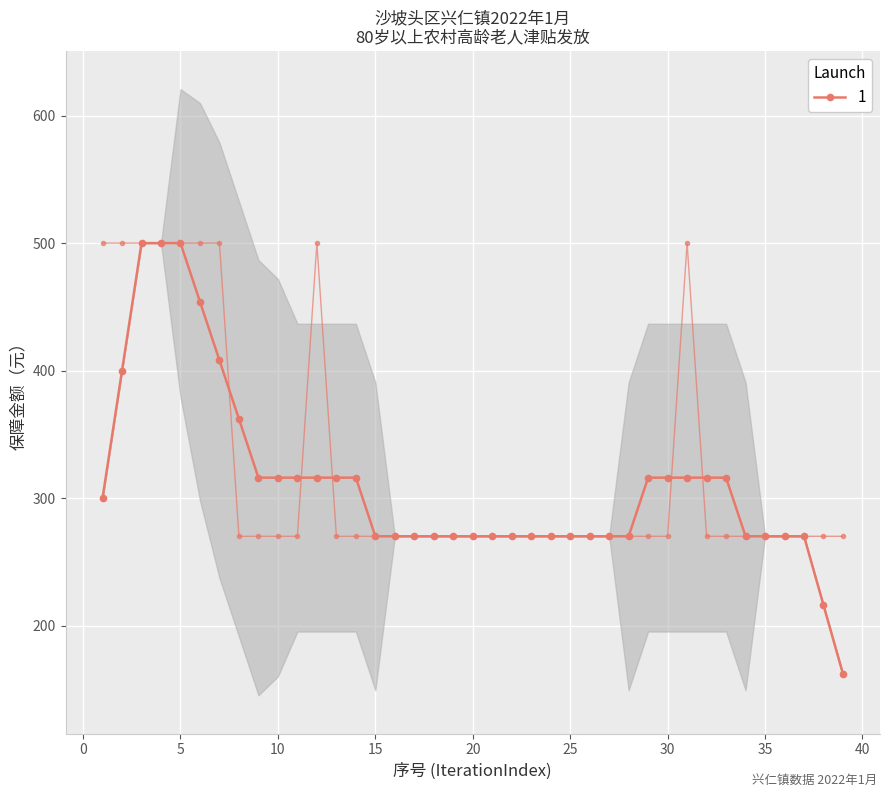

Reading left to right, list all the values displayed in this chart.

1=500	2=500	3=500	4=500	5=500	6=500	7=500	8=270	9=270	10=270	11=270	12=500	13=270	14=270	15=270	16=270	17=270	18=270	19=270	20=270	21=270	22=270	23=270	24=270	25=270	26=270	27=270	28=270	29=270	30=270	31=500	32=270	33=270	34=270	35=270	36=270	37=270	38=270	39=270